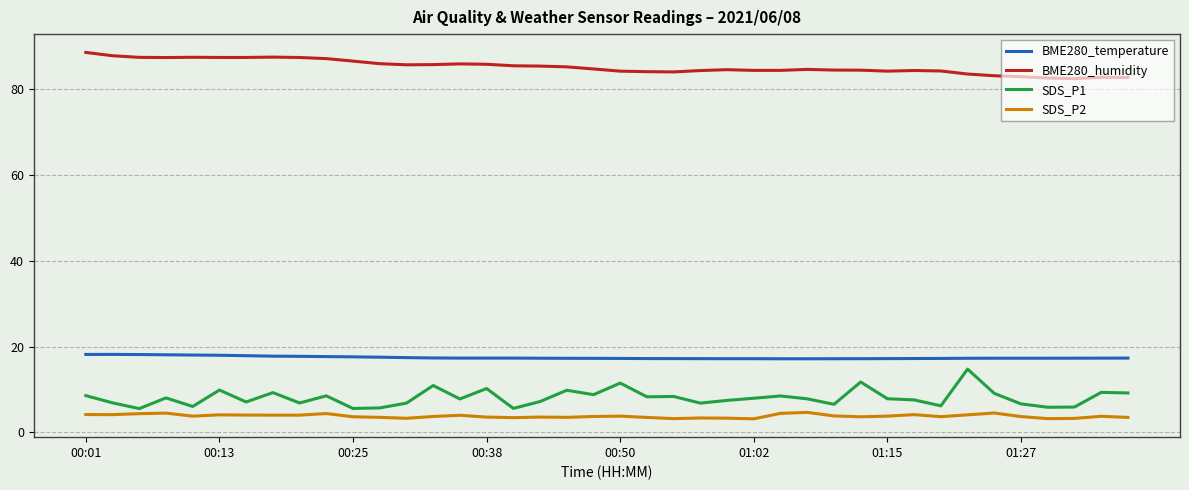

What is the highest value of the SDS_P1 series?

14.8